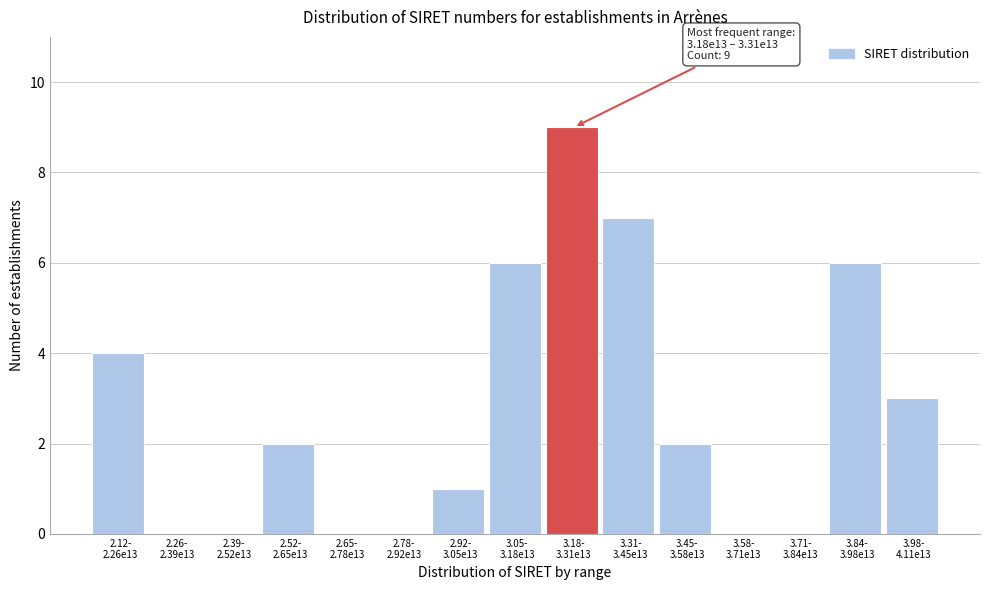

What is the sum of all values?

40